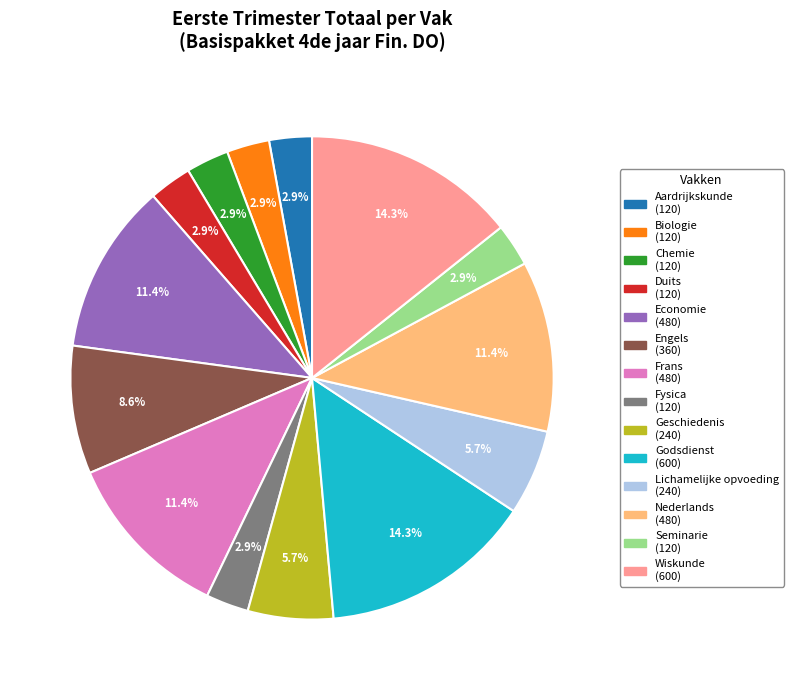

Combined, what portion of the pie is Geschiedenis and Economie?

17.1%